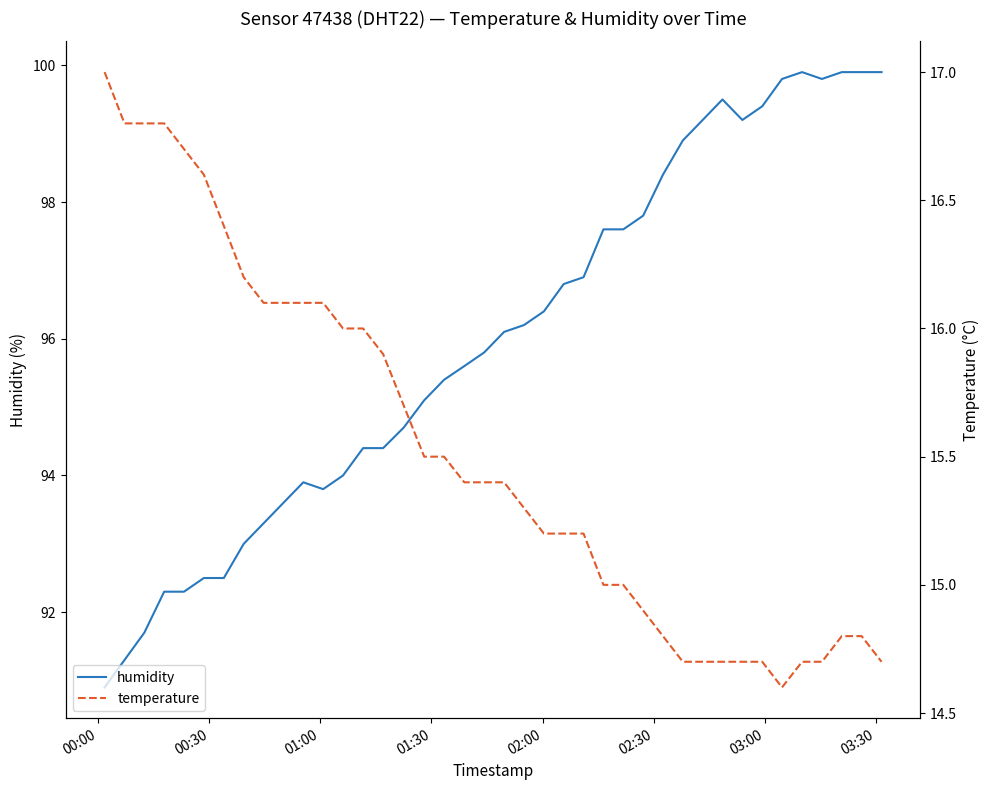

What is the difference between the second highest and minimum values in the temperature series?

2.2